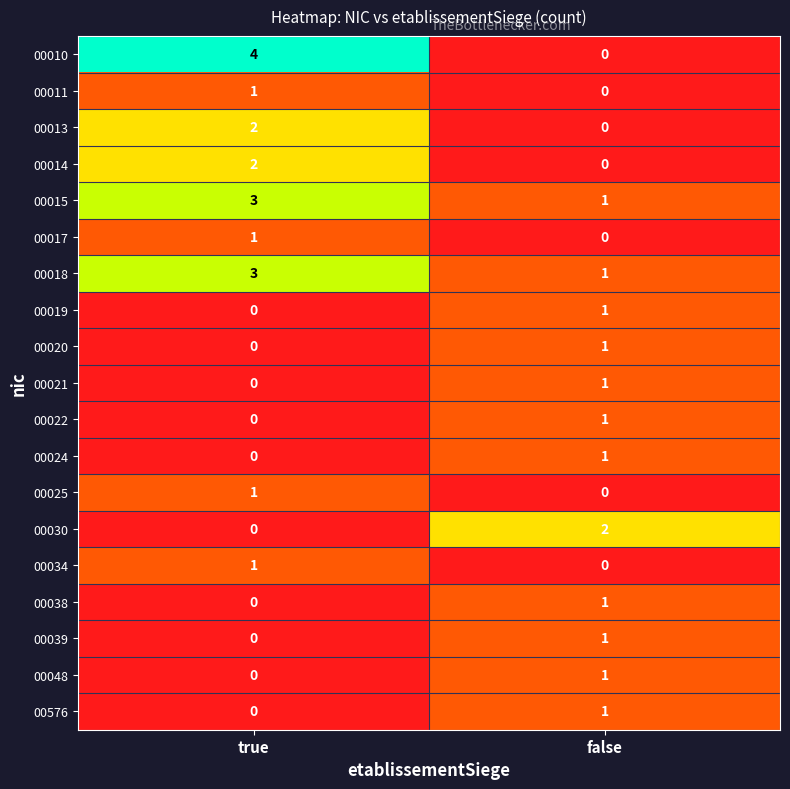

How many values in 00039 are above zero?

1